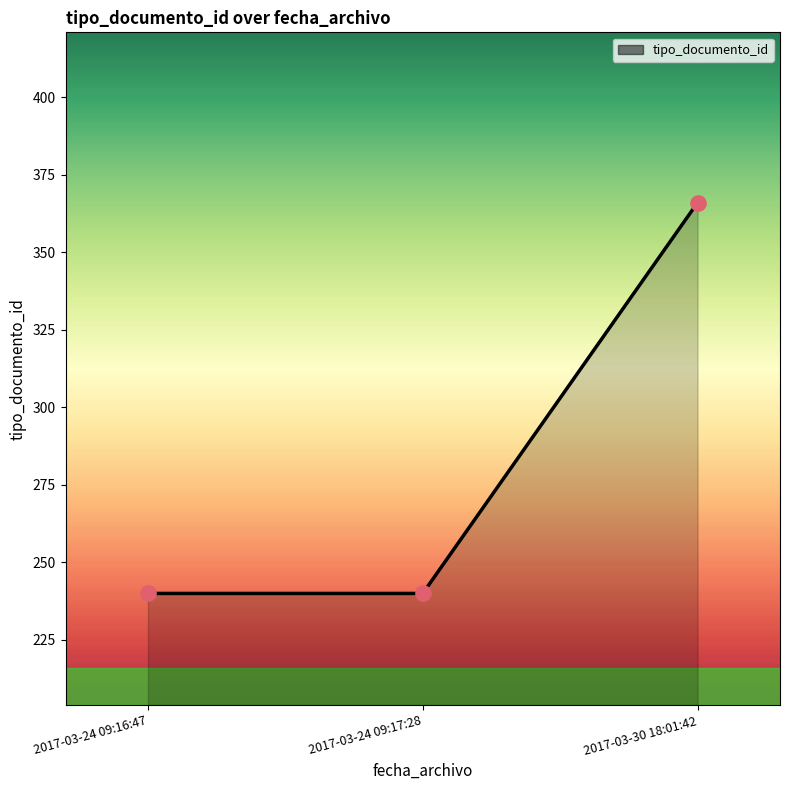

What is the maximum value shown in the chart?

366